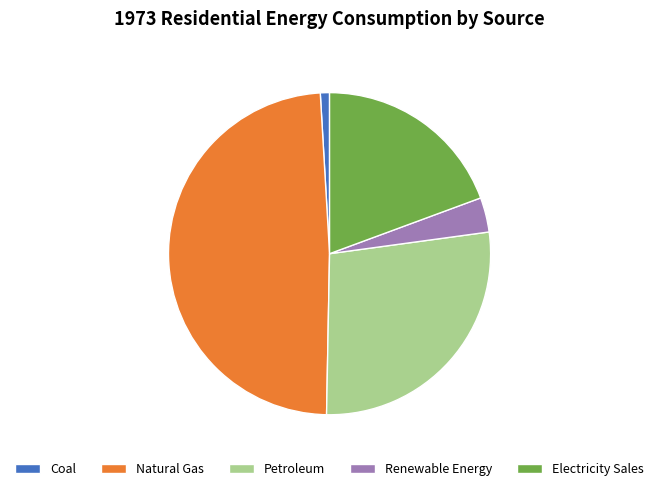

Is Coal the majority of the pie?

No